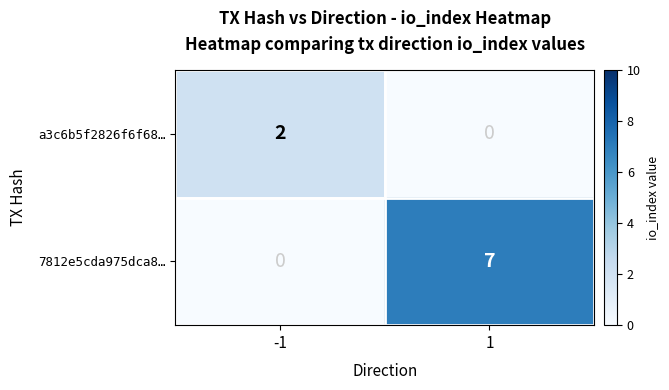

How many distinct data groups are displayed?

2